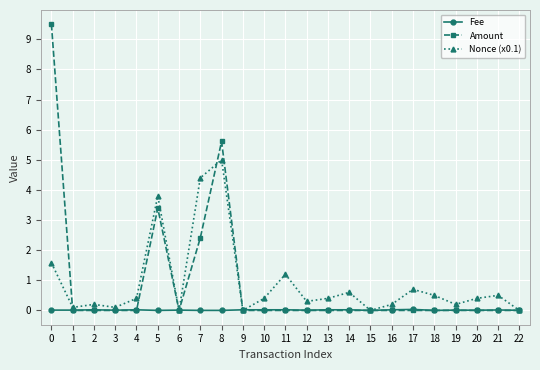

True or false: Amount and Nonce (x0.1) intersect in this chart.

True